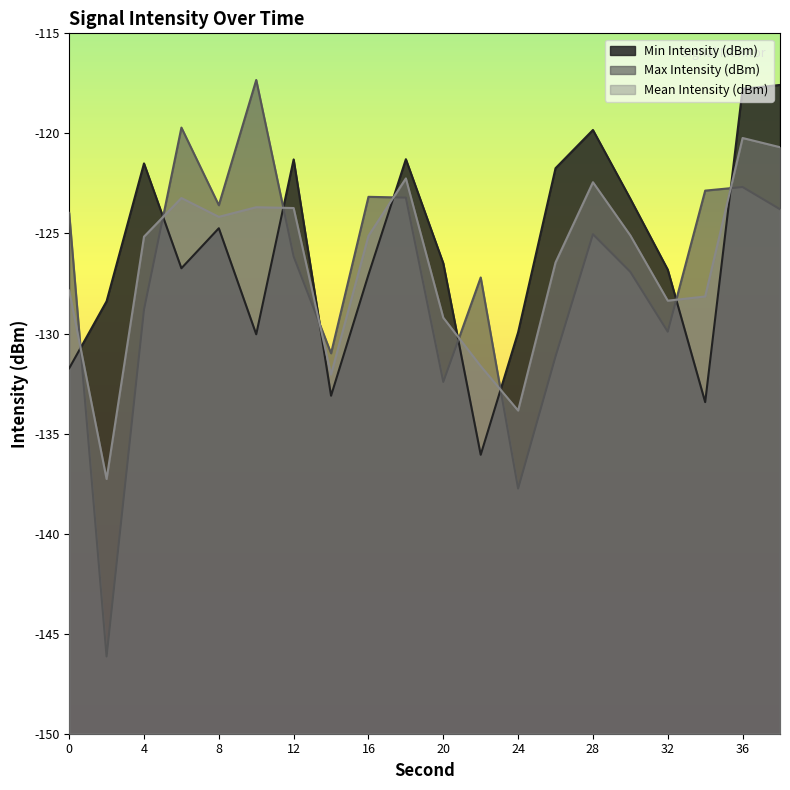

Which category has the lowest value in the Mean Intensity (dBm) series?

2